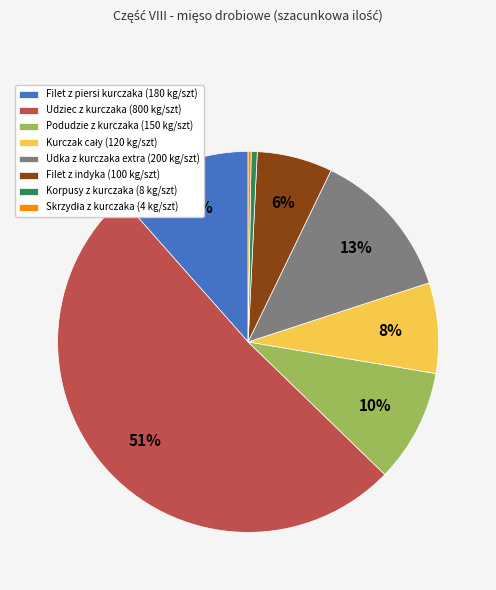

To the nearest percent, what is the average slice percentage?

12%